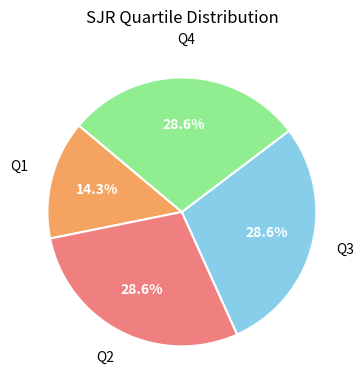

To the nearest percent, what is the average slice percentage?

25%